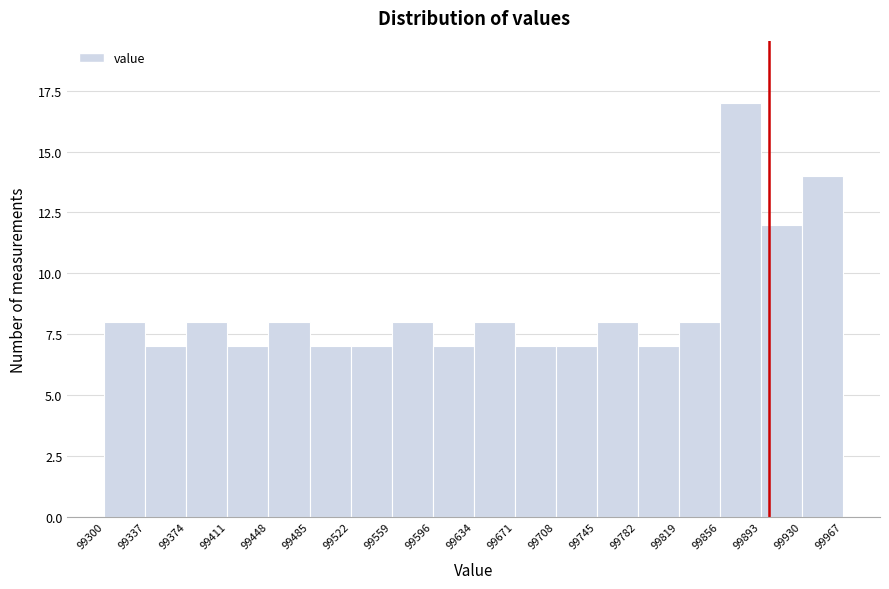

Which range on the x-axis has the tallest bar?

99856 to 99893